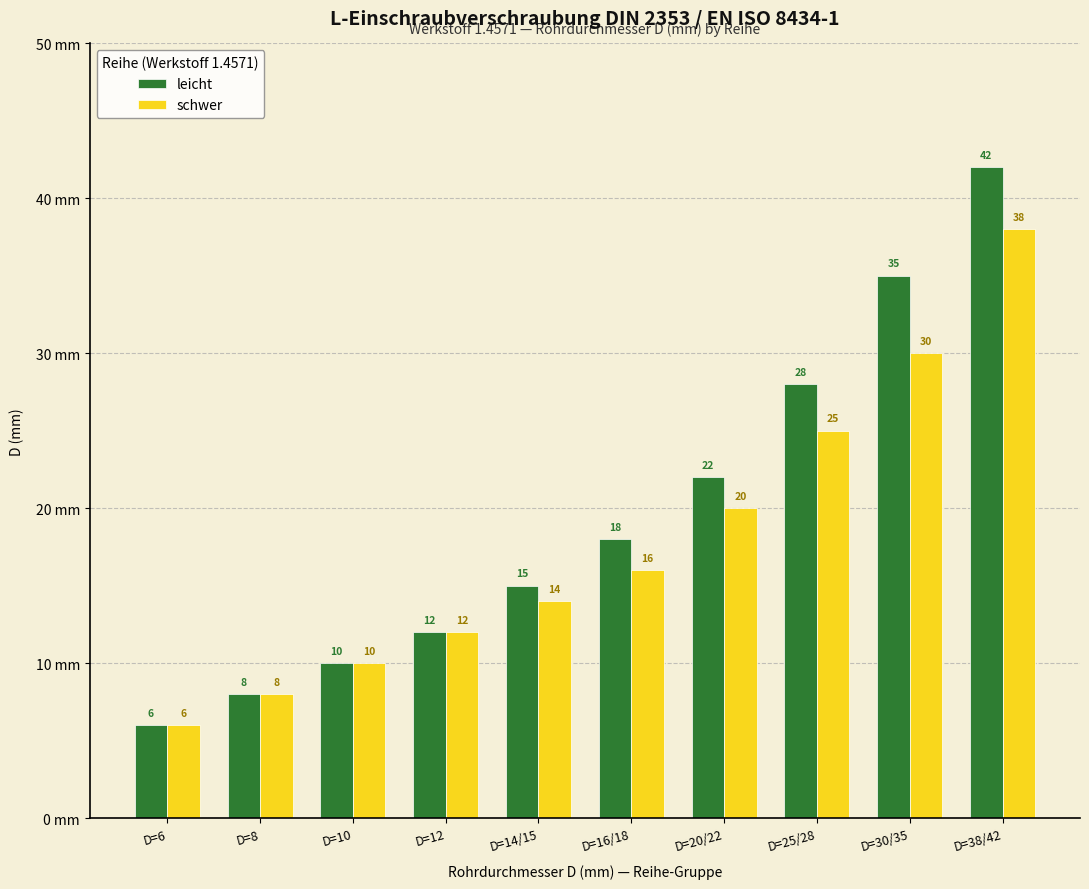

At which category is the sum across all series the highest?

D=38/42